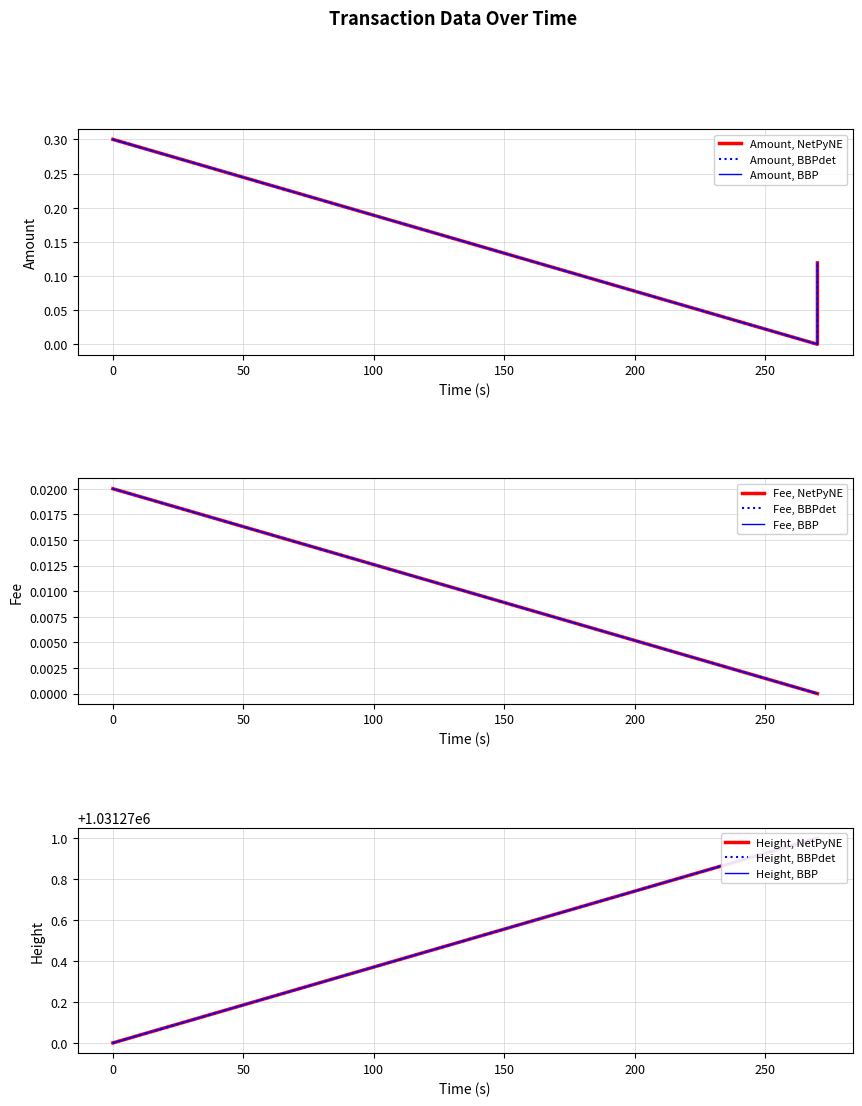

How many values in the Height series are below 1031271?

1